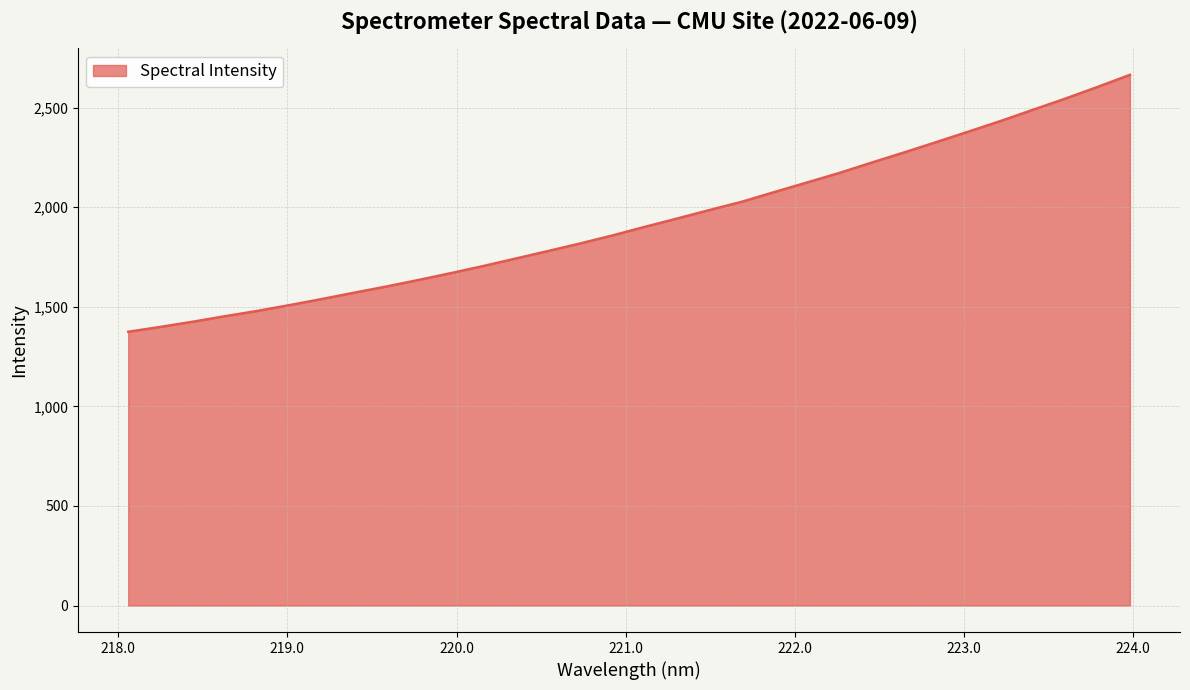

What is the greatest value displayed?

2664.6